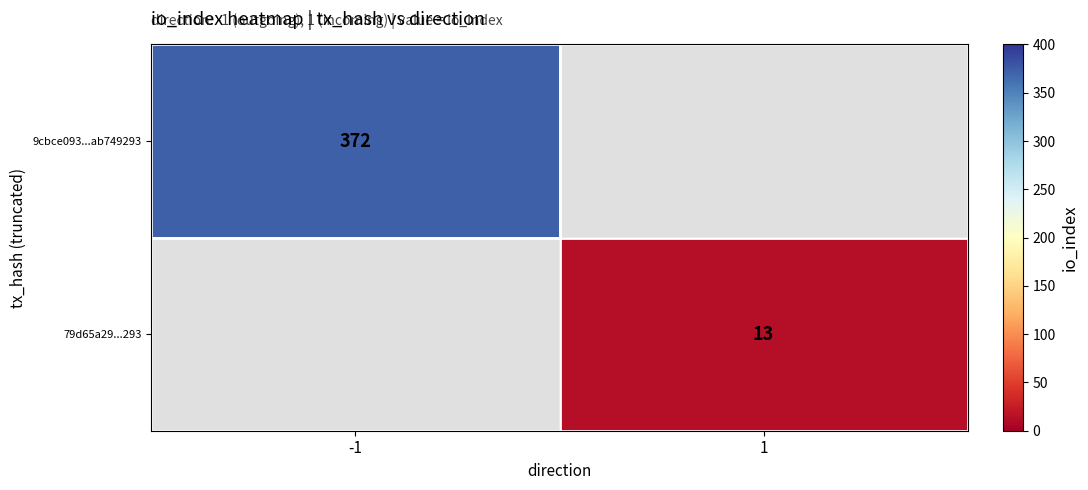

At which category does the chart reach its peak across all series?

-1